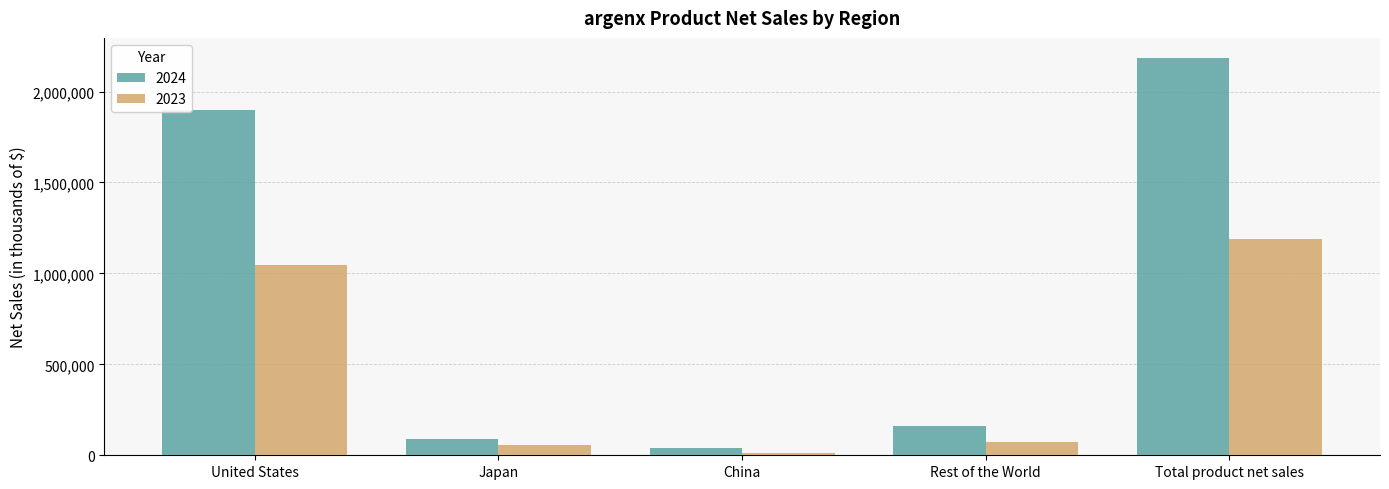

How many series are shown in this chart?

2